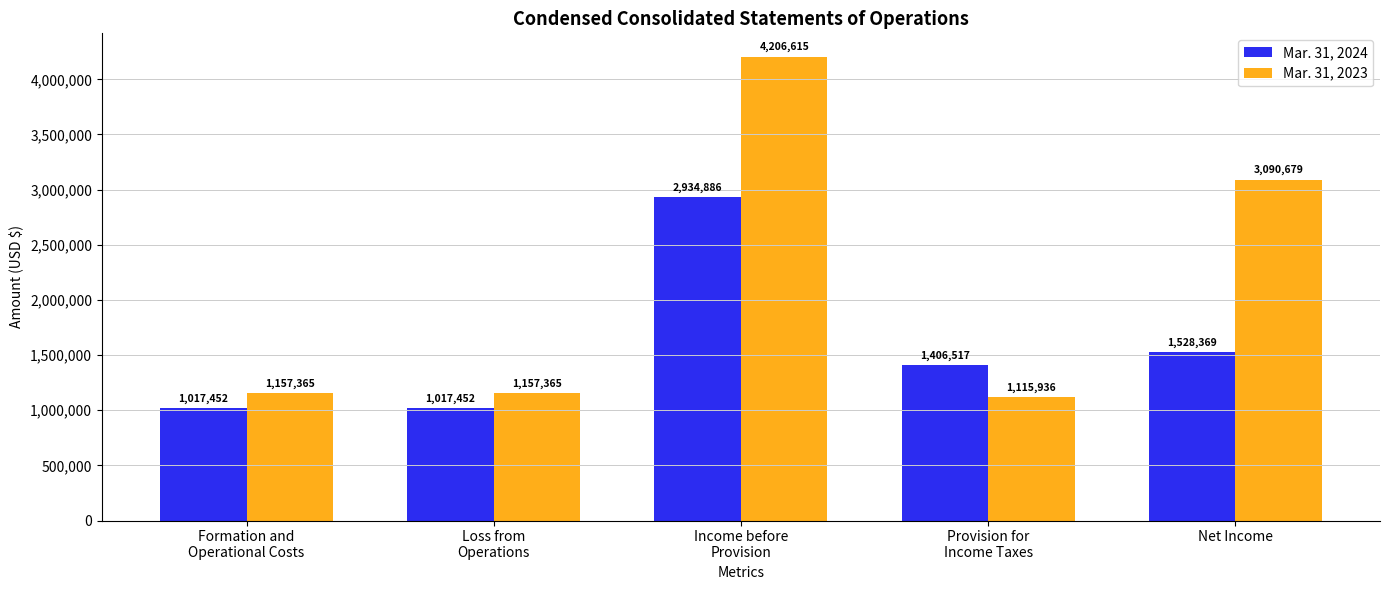

At which category is the sum across all series the highest?

Income before
Provision